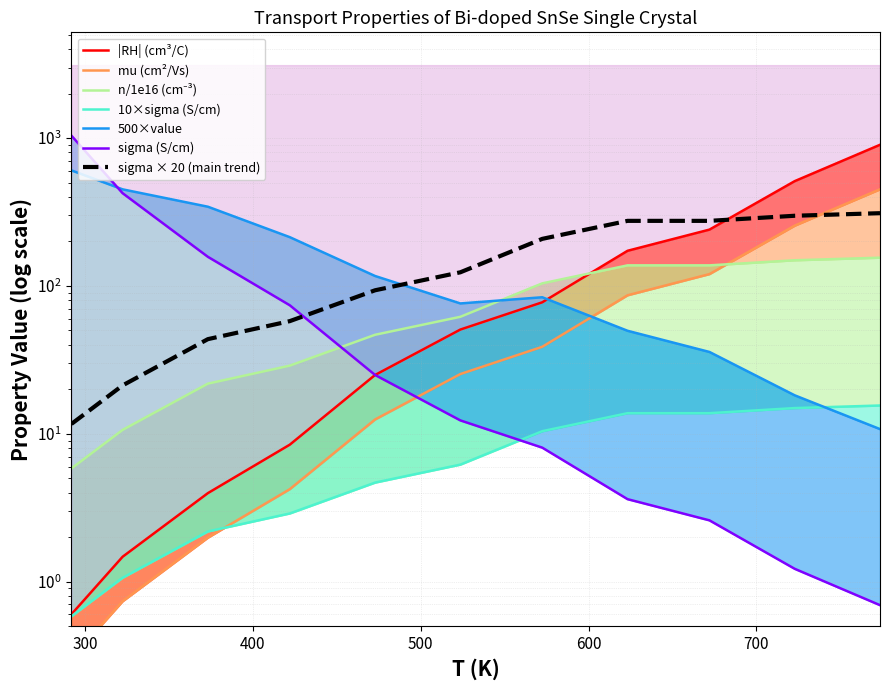

True or false: mu (cm2/Vs) has more than 0 interior local peaks.

True